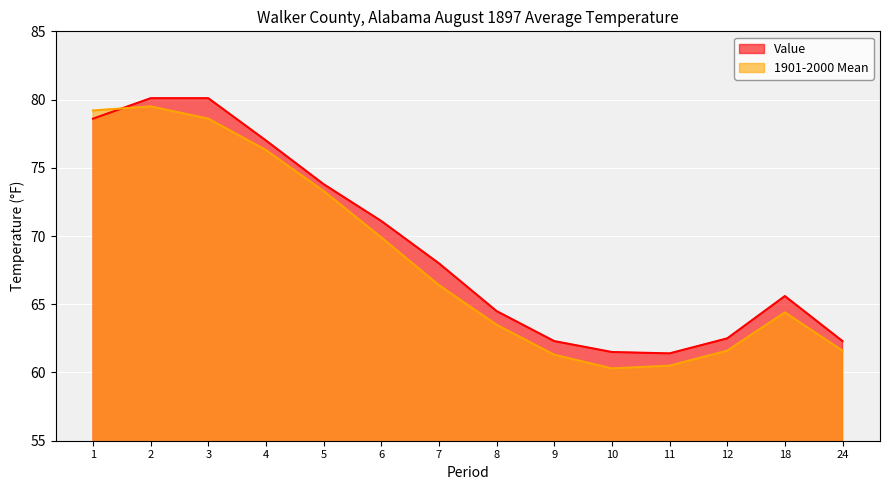

True or false: 1901-2000 Mean has more than 1 points higher than both neighbors.

True